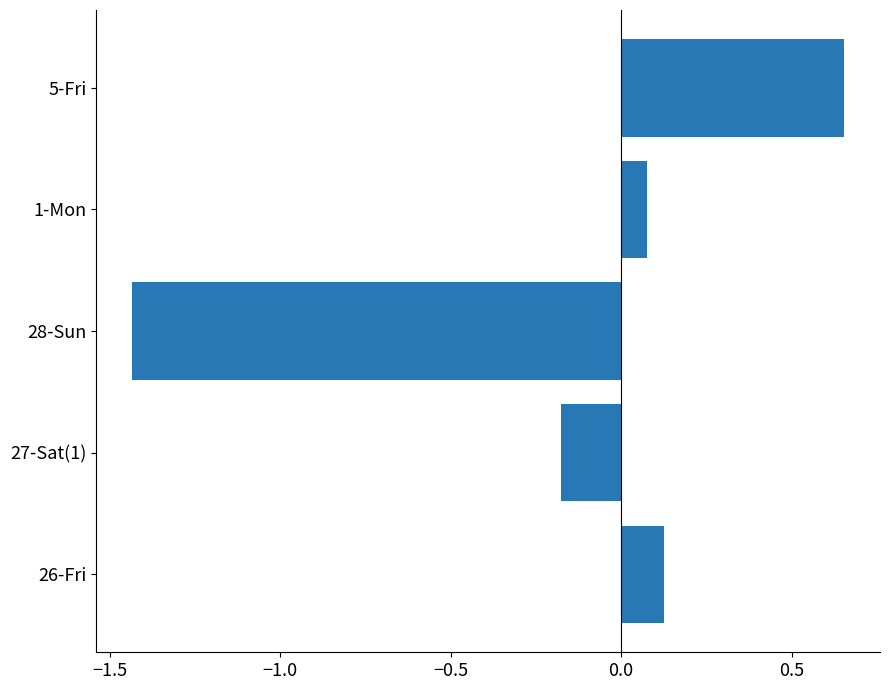

What is the sum of all values?

-0.8